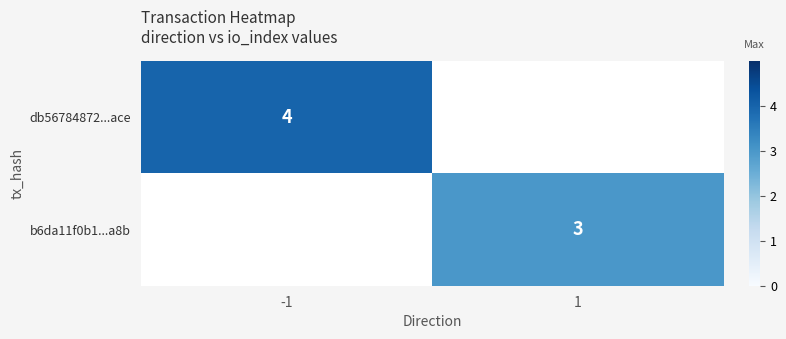

Which series has the widest spread of values?

b6da11f0b1...a8b